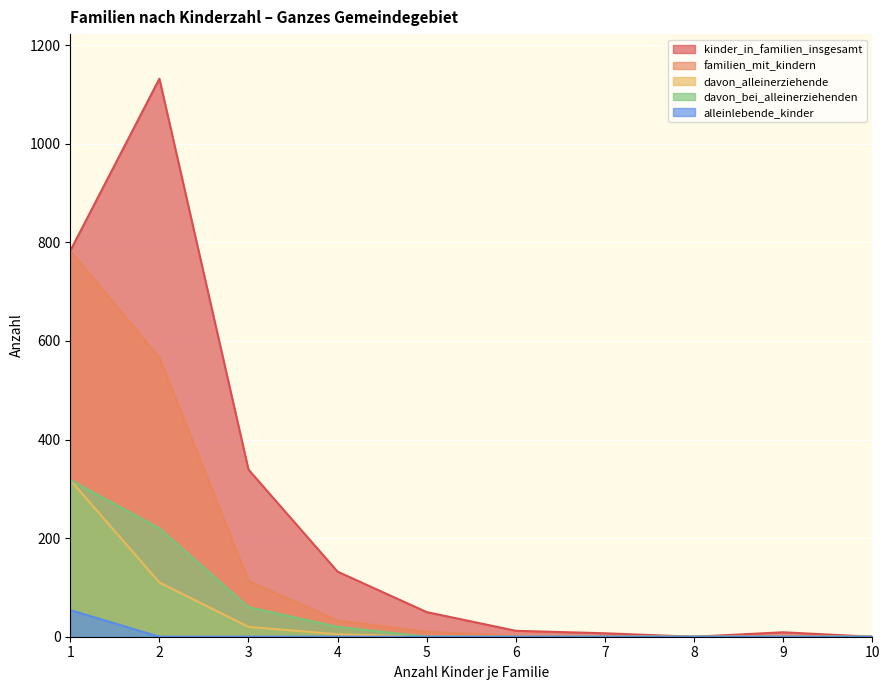

The value of davon_alleinerziehende at 3 is 32. True or false?

False